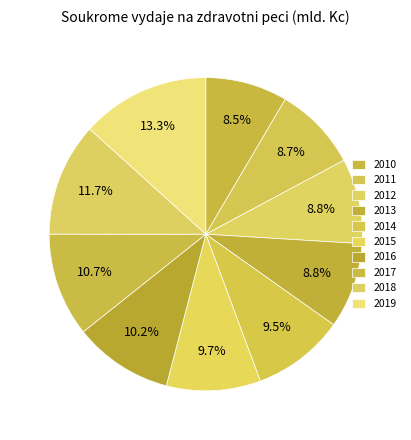

Count the number of slices in the pie.

10